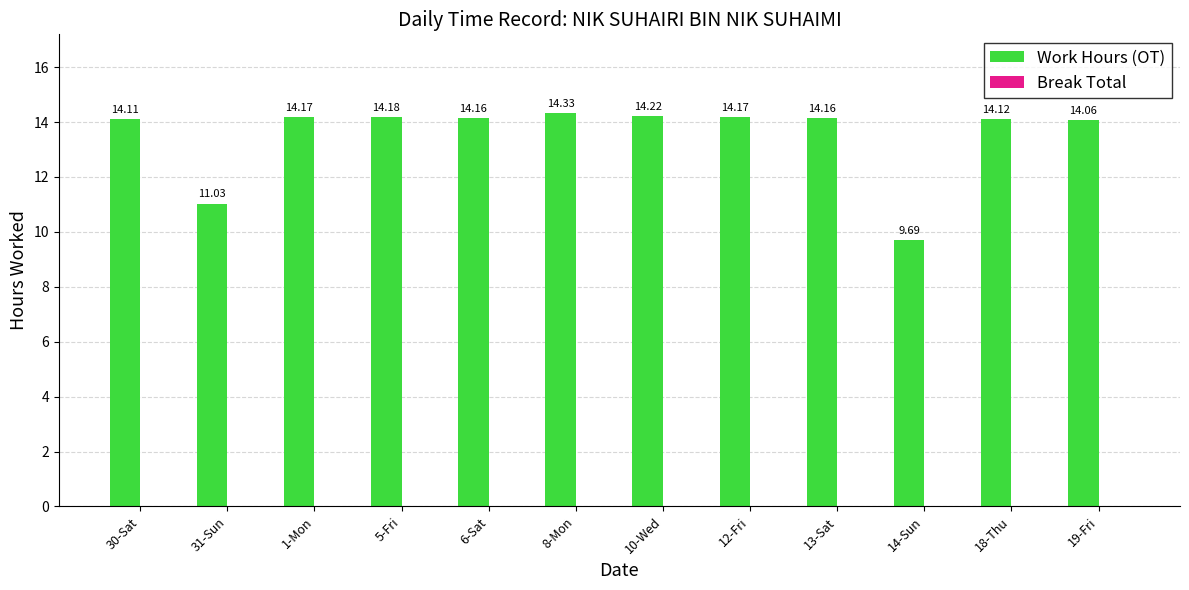

What is the sum of the values at 8-Mon and 12-Fri?

28.5